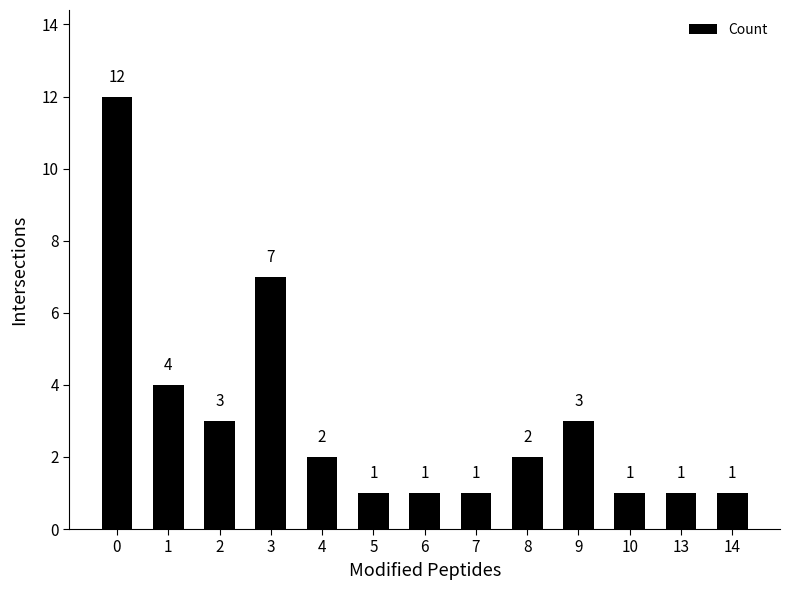

What is the maximum value shown in the chart?

12